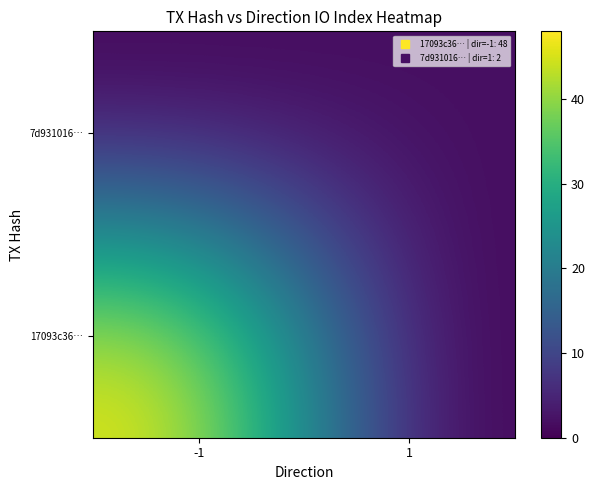

Rank the series by their average value, from lowest to highest.

7d931016…, 17093c36…